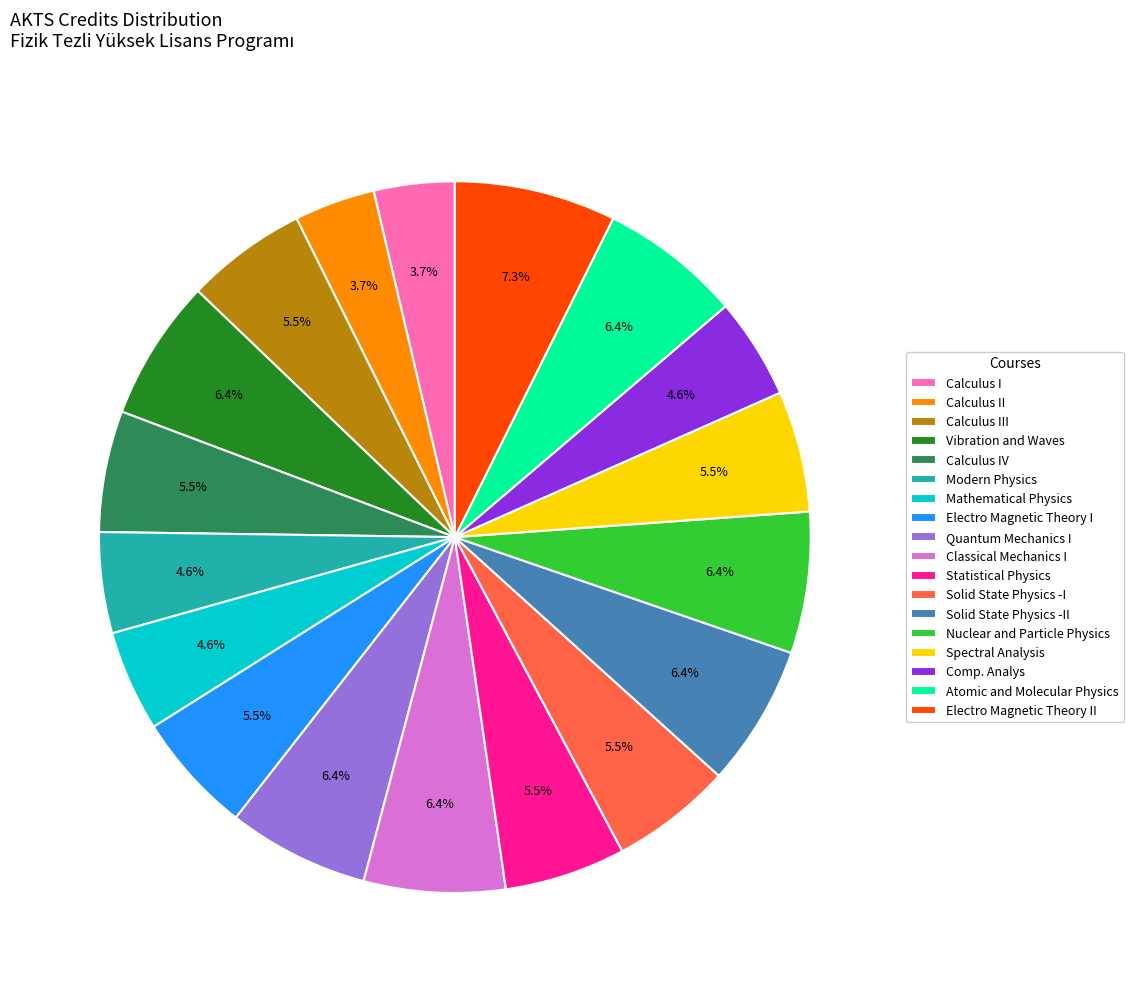

What percentage is the Atomic and Molecular Physics slice, to the nearest percent?

6%